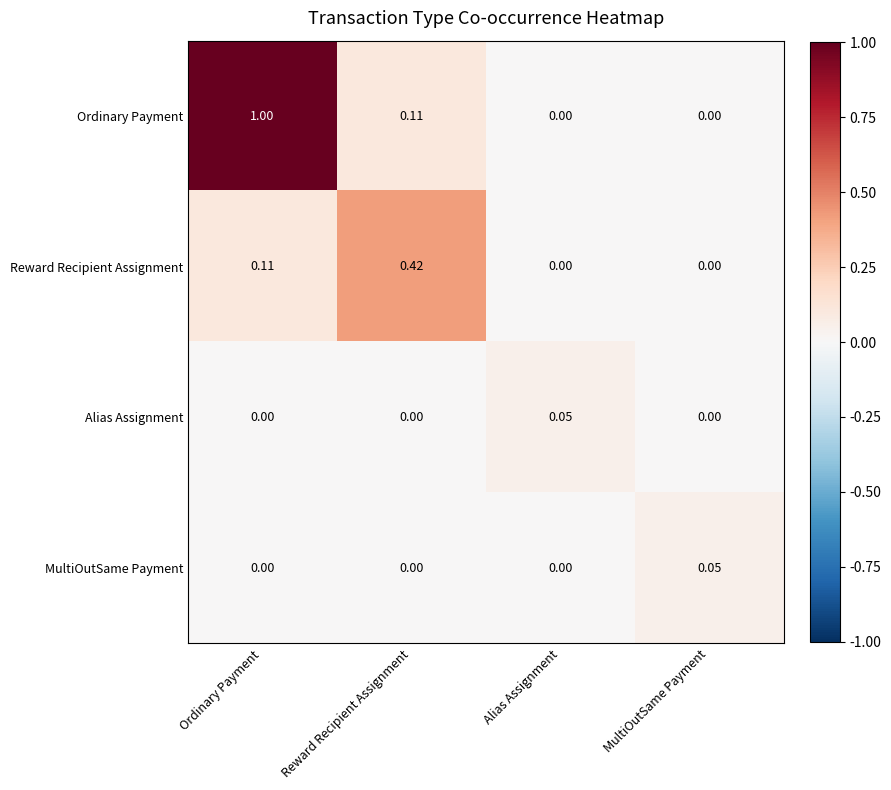

Which series changed the most between Ordinary Payment and MultiOutSame Payment?

Ordinary Payment